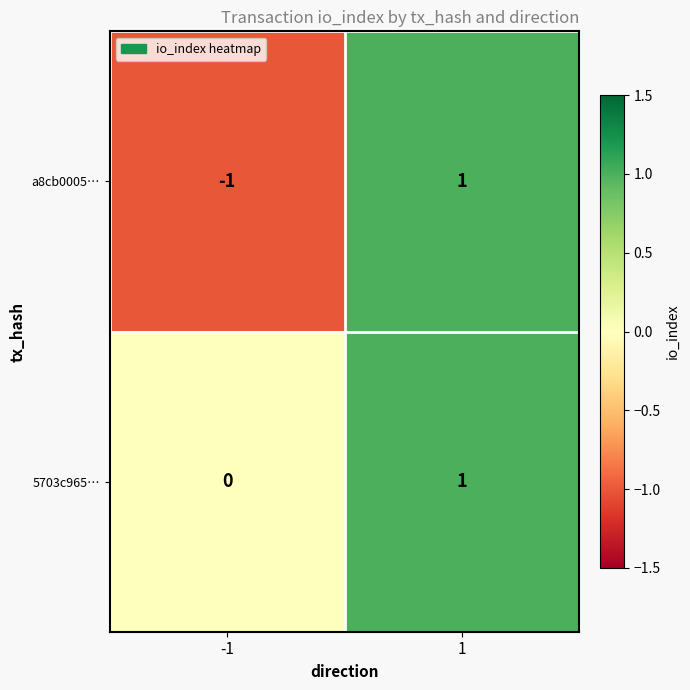

The 5703c965… series shows 2 at 1. True or false?

False